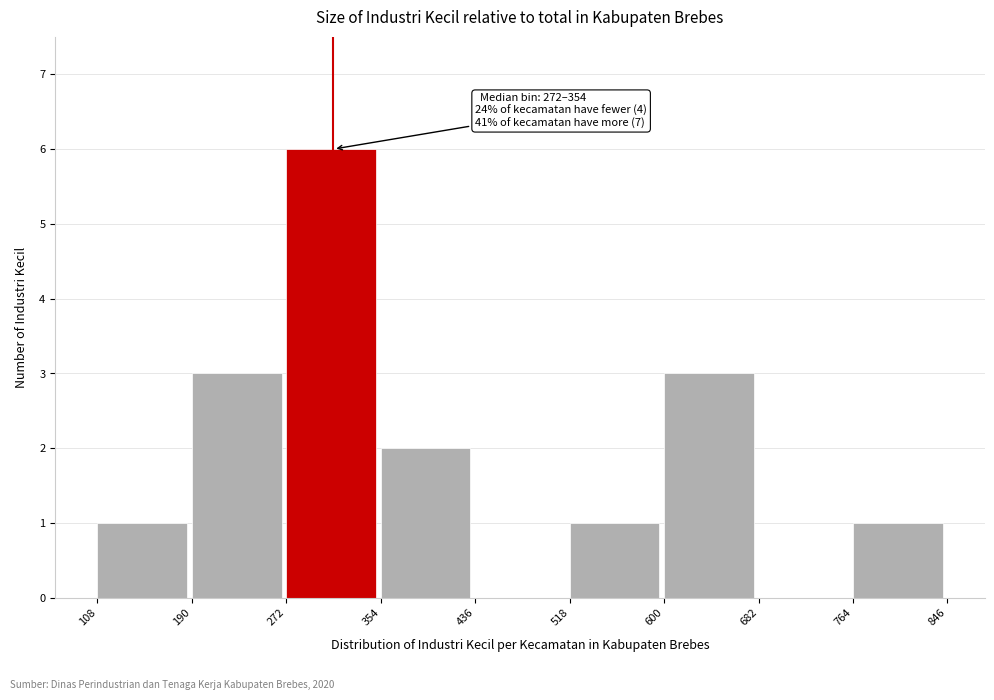

Over which range of the x-axis is the bar tallest?

272 to 354